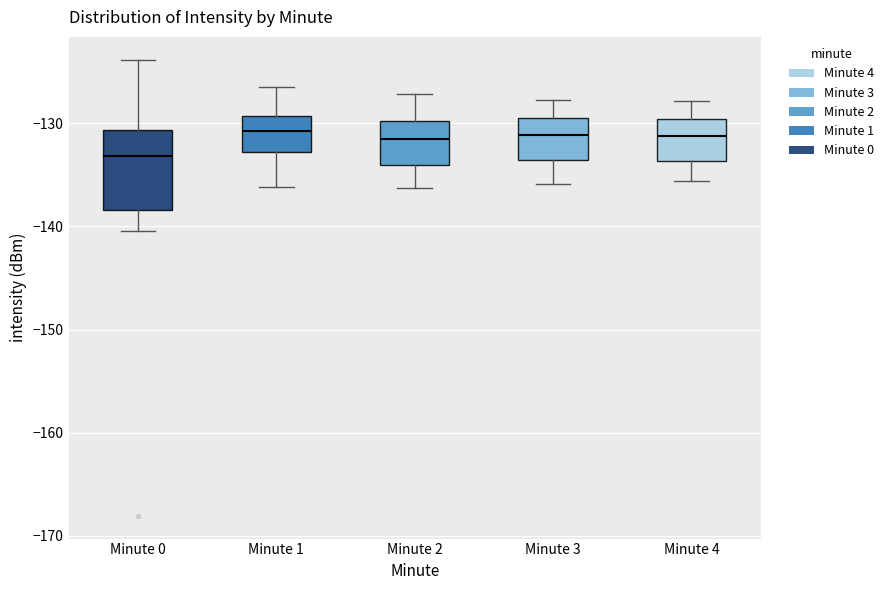

Comparing the boxes themselves (not the whiskers), which one is the tallest?

Minute 0